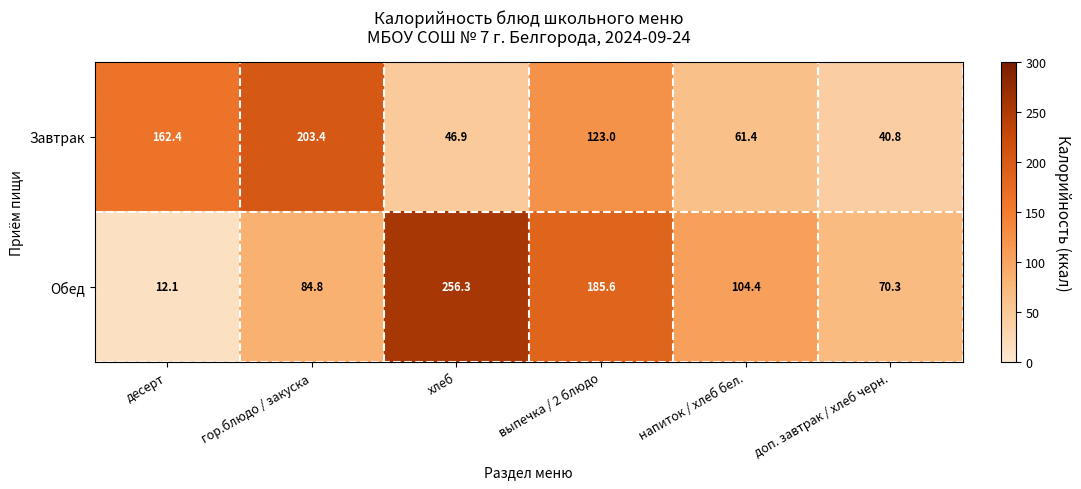

Reading right to left, extract all data points from this chart.

Завтрак: 40.8	61.4	123.0	46.9	203.4	162.4
Обед: 70.3	104.4	185.6	256.3	84.8	12.1